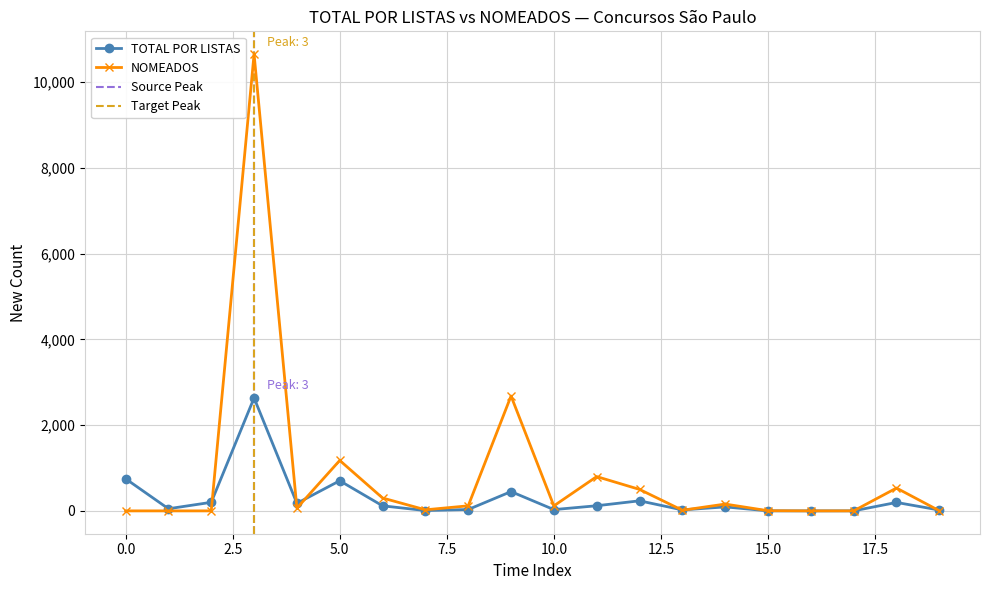

In NOMEADOS, how many points are higher than both neighbors (excluding endpoints)?

6